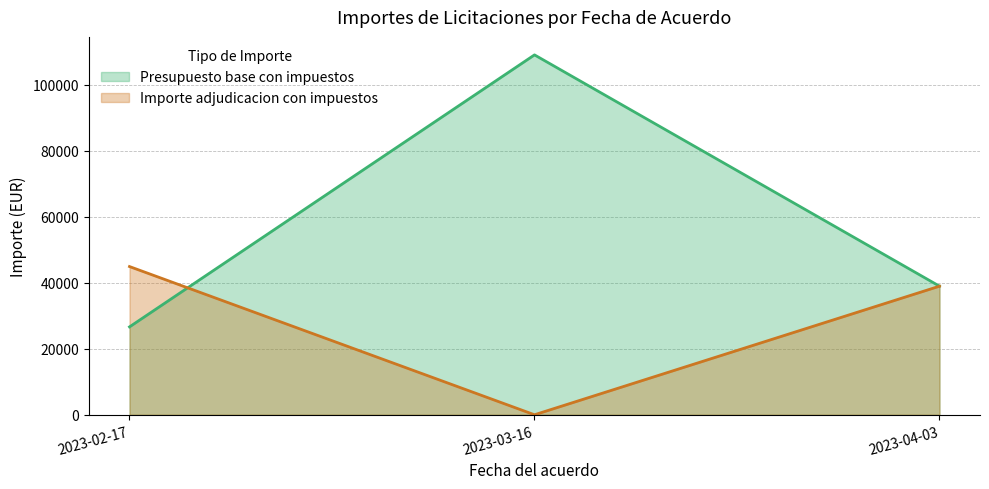

Does the chart have visible grid lines?

Yes